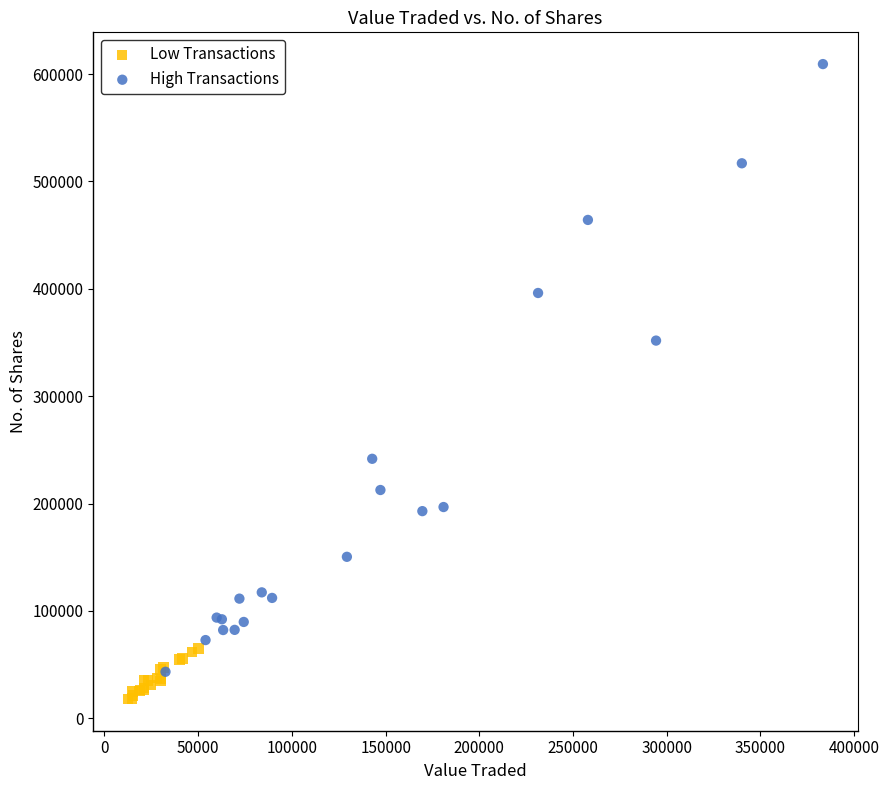

Which series reaches the minimum Y coordinate?

Low Transactions